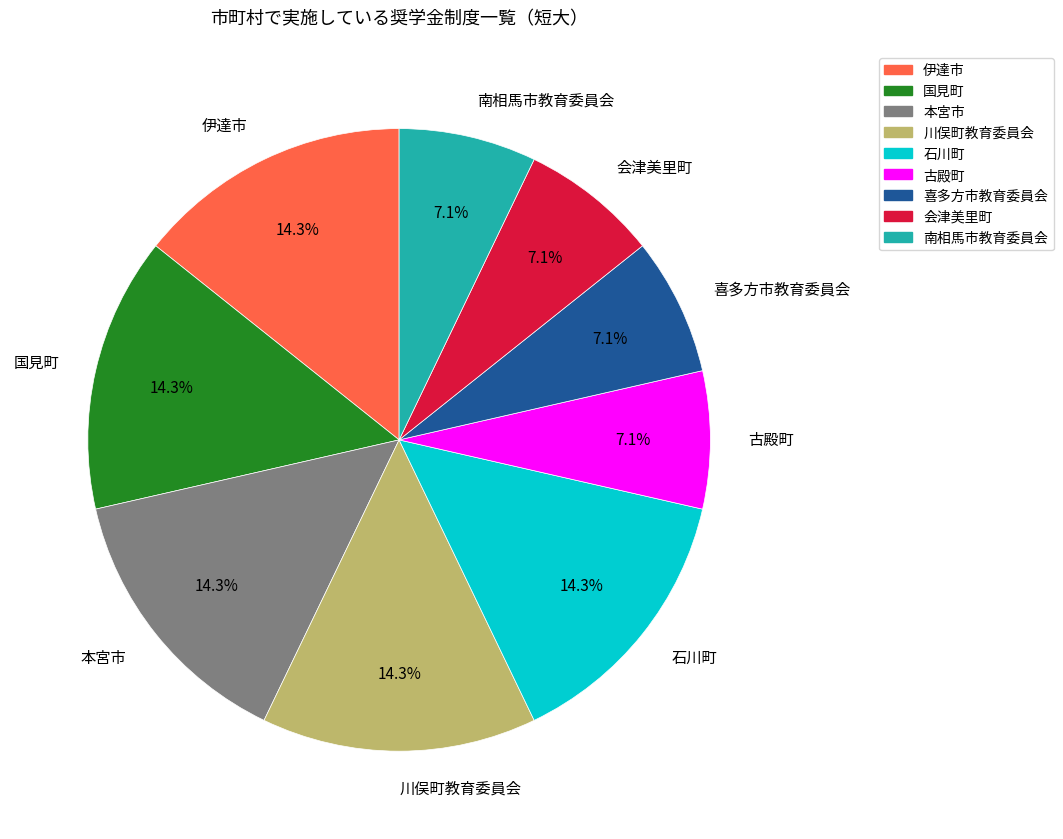

Does 国見町 represent more than half of the total?

No